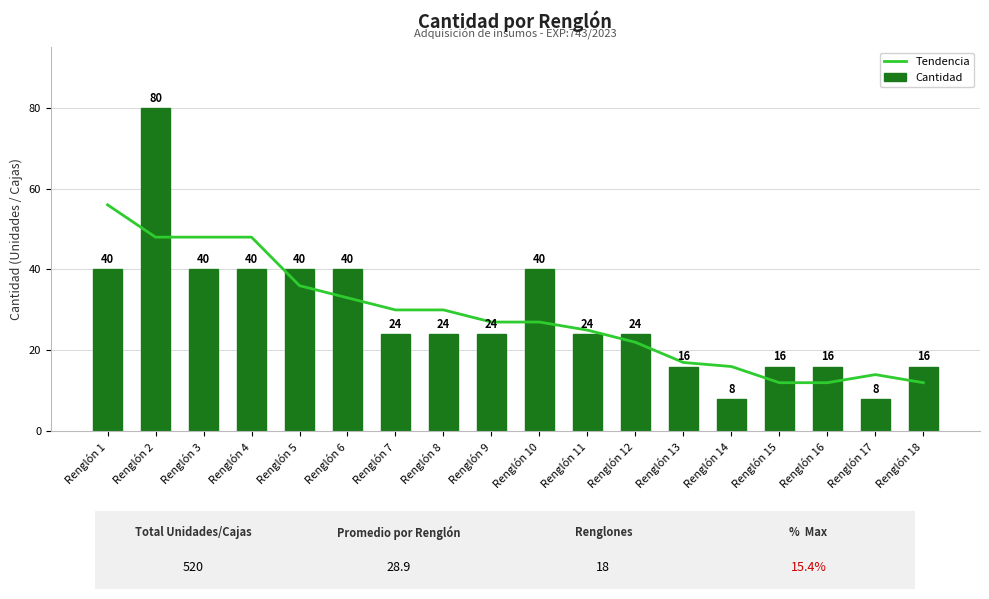

The Cantidad series shows 24 at Renglón 8. True or false?

True